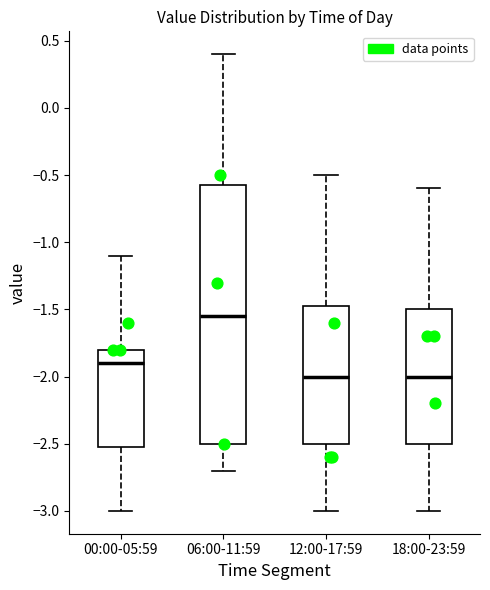

Reading left to right, transcribe this box plot: for each box, give where its median line is, the range the box spans, and where its two whiskers end, as read against the y-axis. The values are not printed on the chart, so give them approximately, as read against the axis.

00:00-05:59: median -1.90, box -2.50 to -1.80, whiskers -3.00 to -1.10
06:00-11:59: median -1.55, box -2.50 to -0.55, whiskers -2.70 to 0.40
12:00-17:59: median -2.00, box -2.50 to -1.45, whiskers -3.00 to -0.50
18:00-23:59: median -2.00, box -2.50 to -1.50, whiskers -3.00 to -0.60